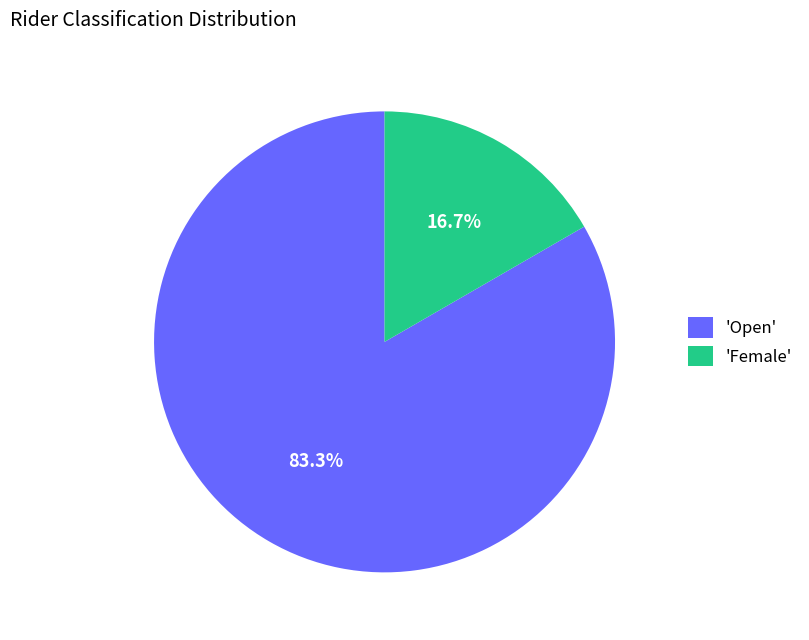

Do 'Female' and 'Open' together represent more than half of the pie?

Yes